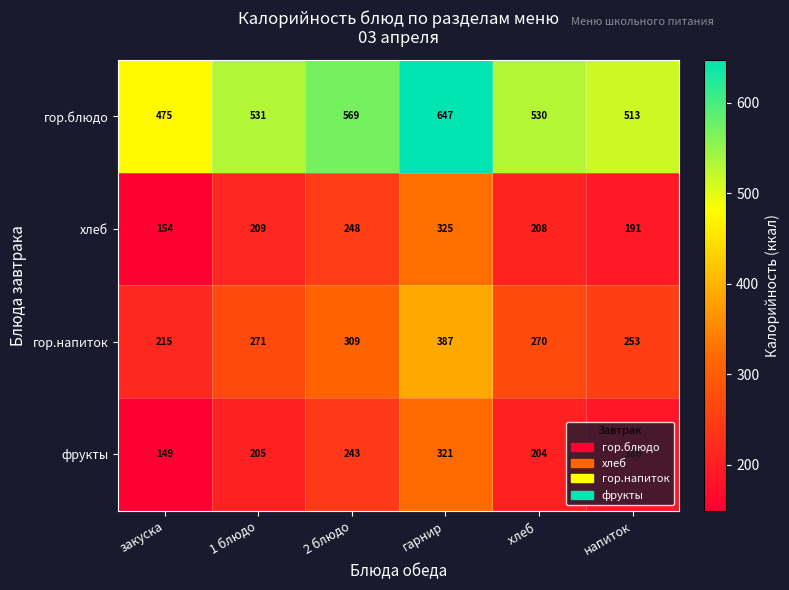

Rank the series by their maximum value, from lowest to highest.

фрукты, хлеб, гор.напиток, гор.блюдо